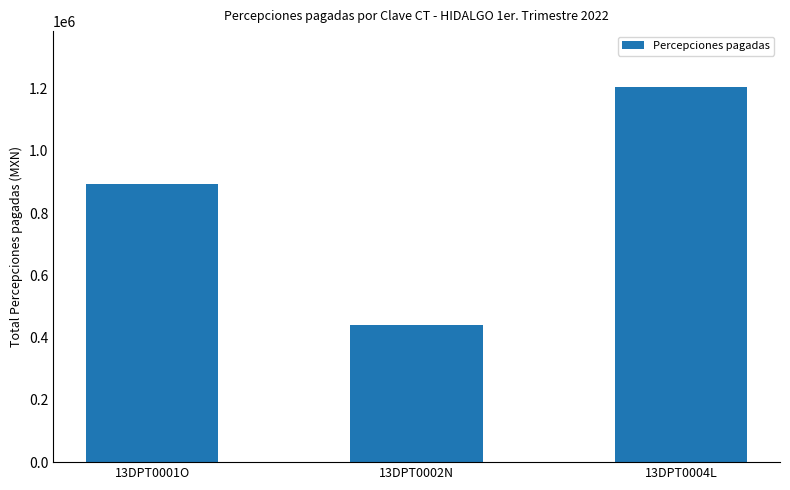

Are the bars grouped side by side (vs. stacked)?

No